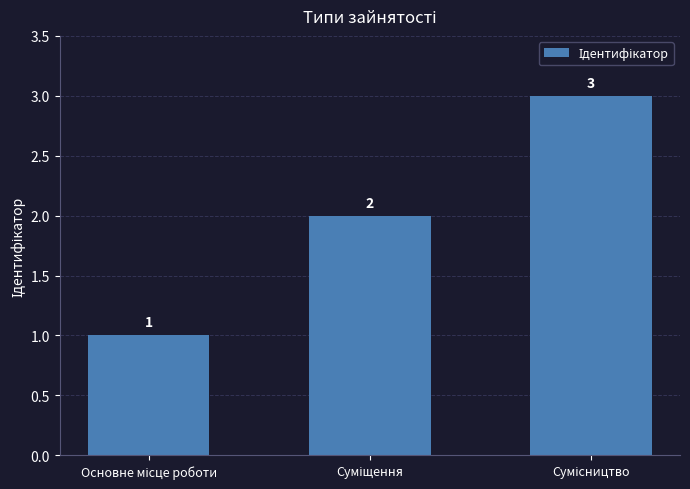

What is the sum of all values?

6